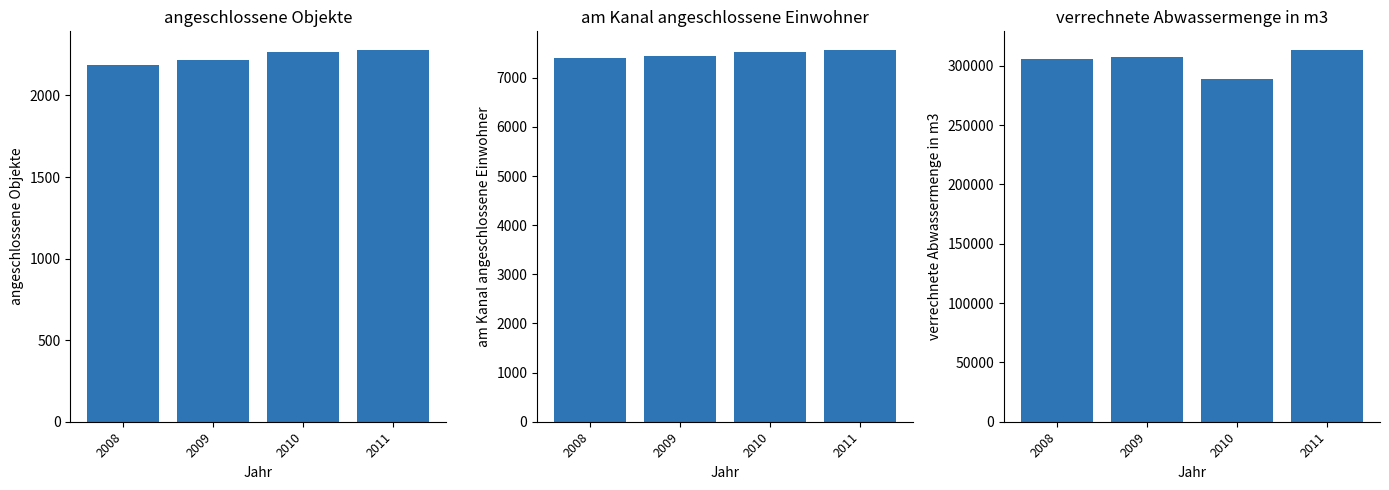

Which series has the widest spread of values?

verrechnete Abwassermenge in m3